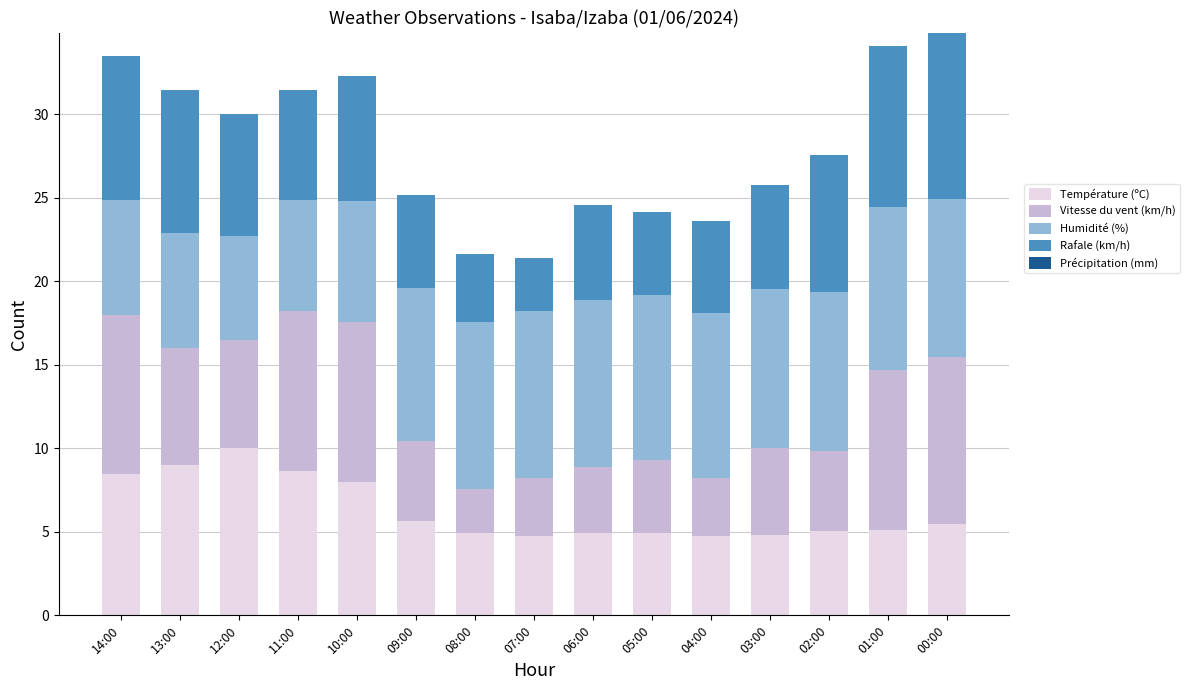

What is the difference between the Température (ºC) values at 13:00 and 00:00?

3.5